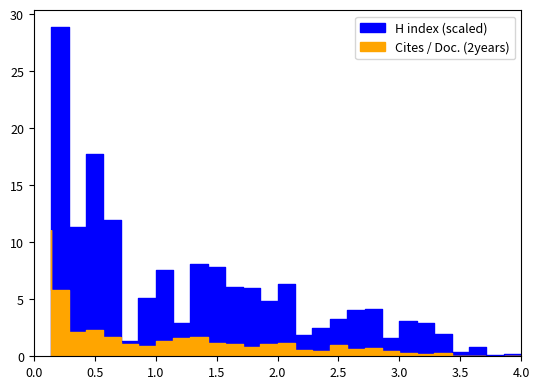

At 23, list the series in order from largest to smallest.

H index (scaled), Cites / Doc. (2years)